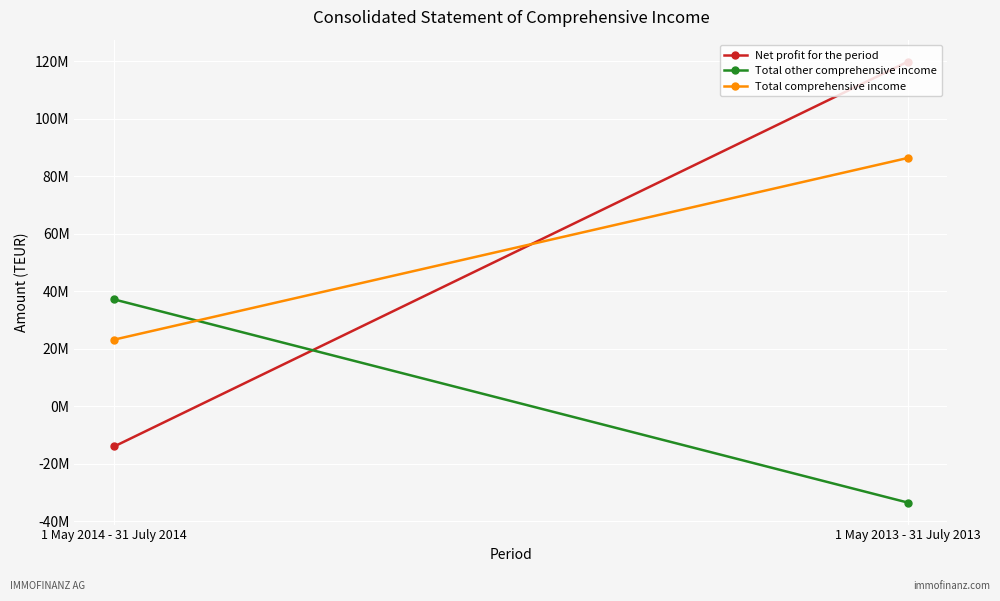

What is the value of the Total comprehensive income point at the 2nd from the left?

86310400